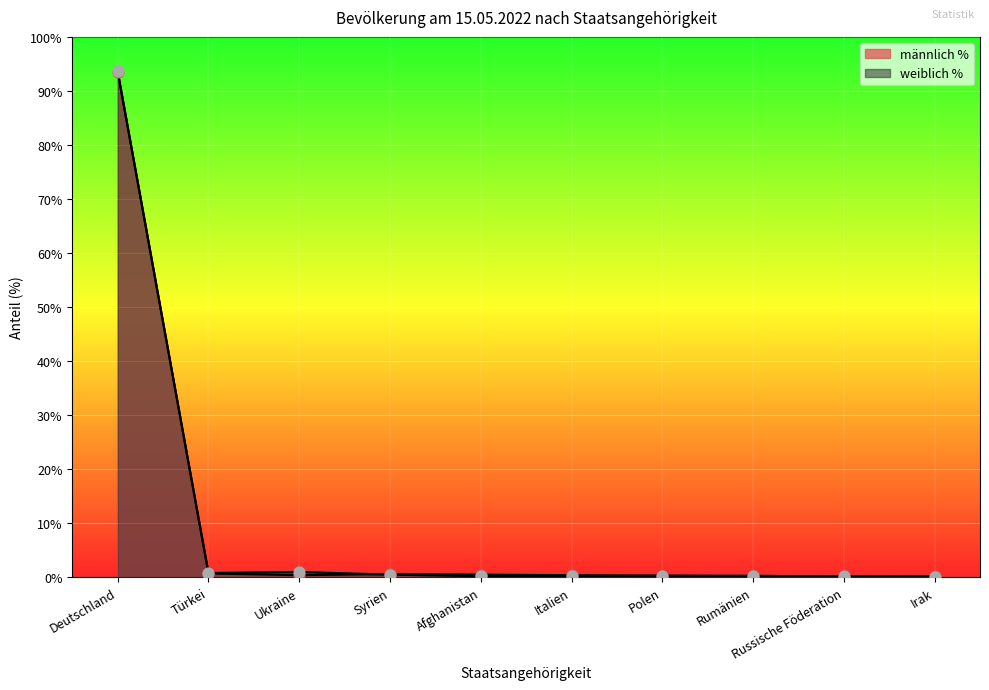

Which series contains the lowest Y value?

männlich %